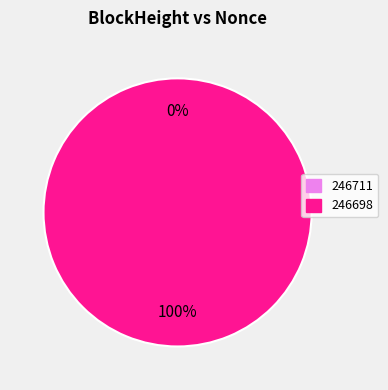

What is the smallest slice in the pie chart?

246711